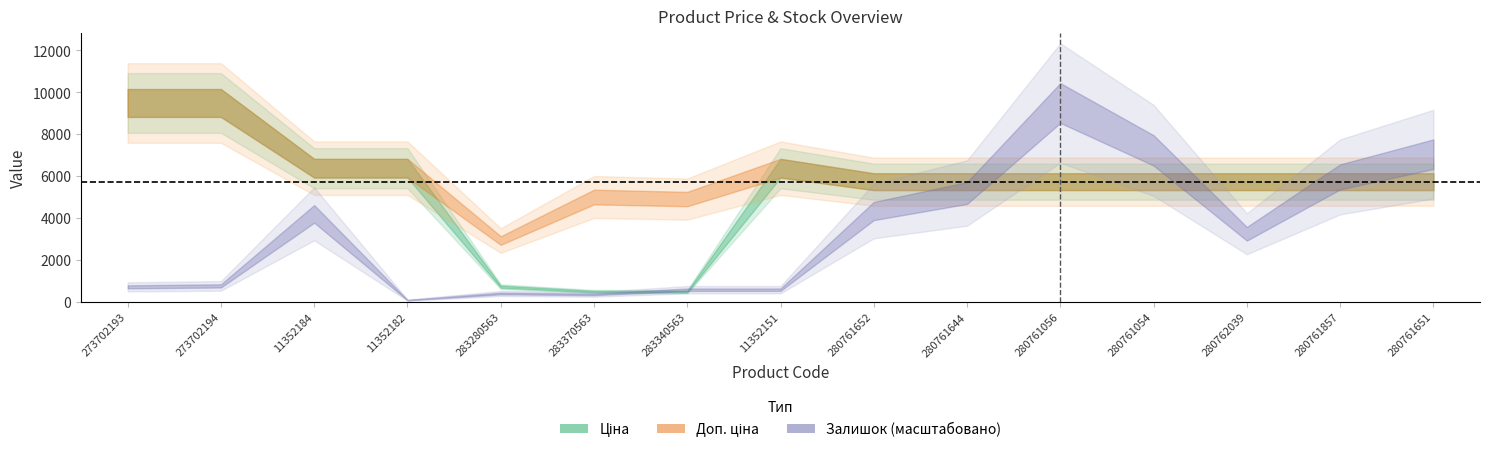

True or false: Доп. ціна and Ціна intersect in this chart.

False